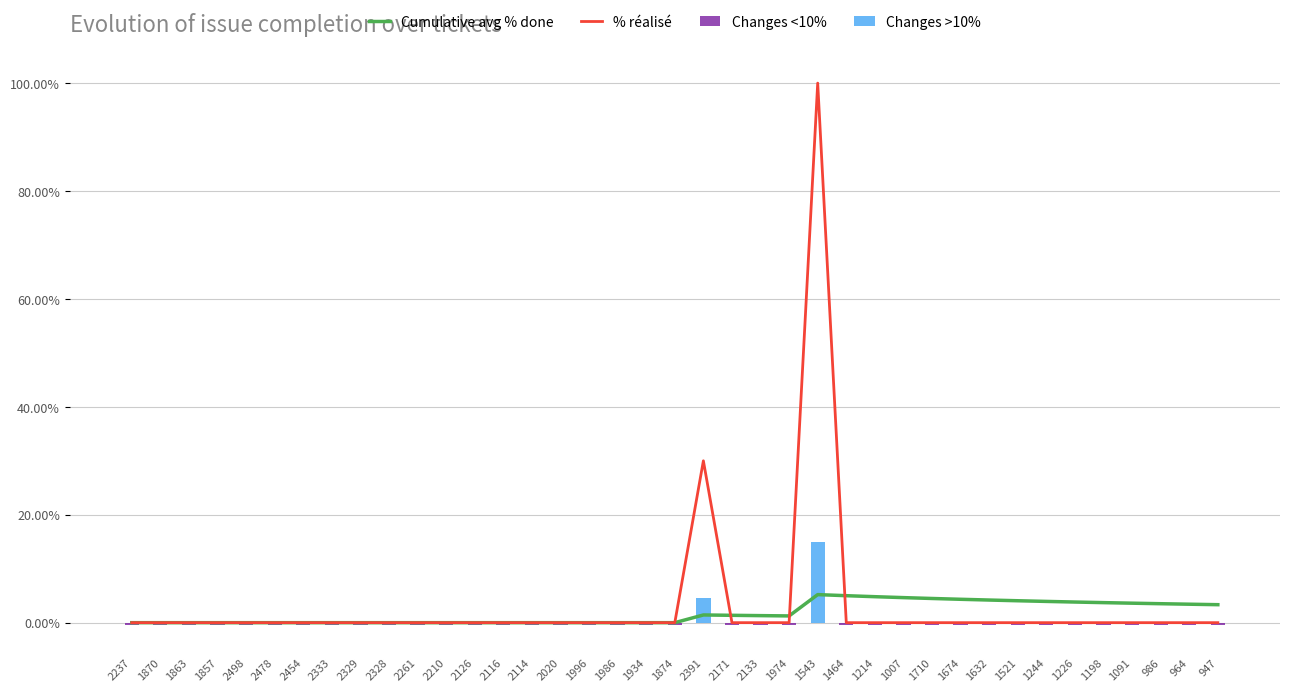

Which category has the highest value in the % réalisé series?

1543